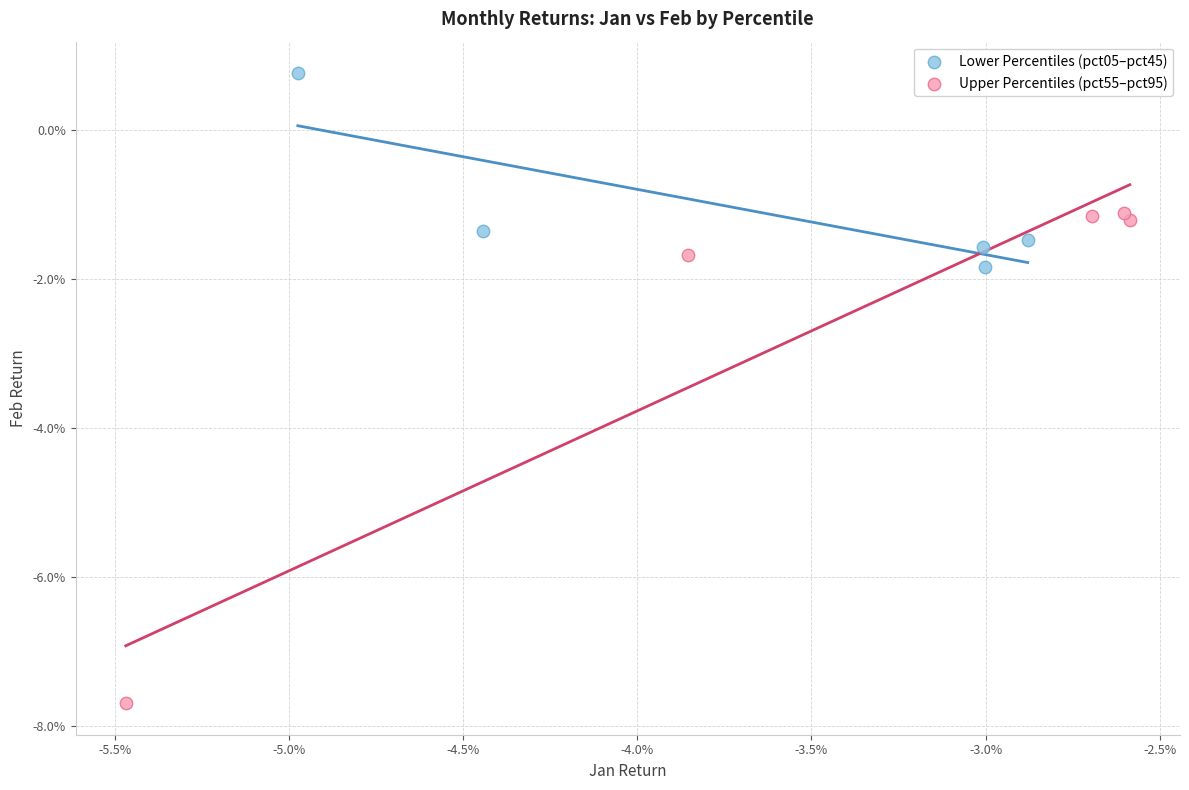

Which series reaches the maximum Y coordinate?

Lower Percentiles (pct05–pct45)